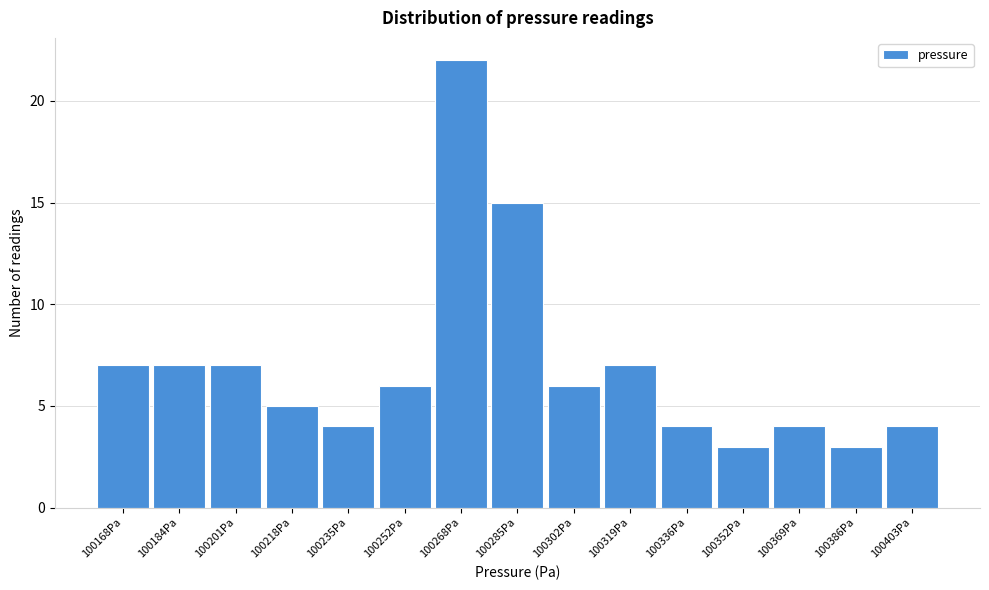

Reading left to right, list all the values displayed in this chart.

100168Pa=7	100184Pa=7	100201Pa=7	100218Pa=5	100235Pa=4	100252Pa=6	100268Pa=22	100285Pa=15	100302Pa=6	100319Pa=7	100336Pa=4	100352Pa=3	100369Pa=4	100386Pa=3	100403Pa=4